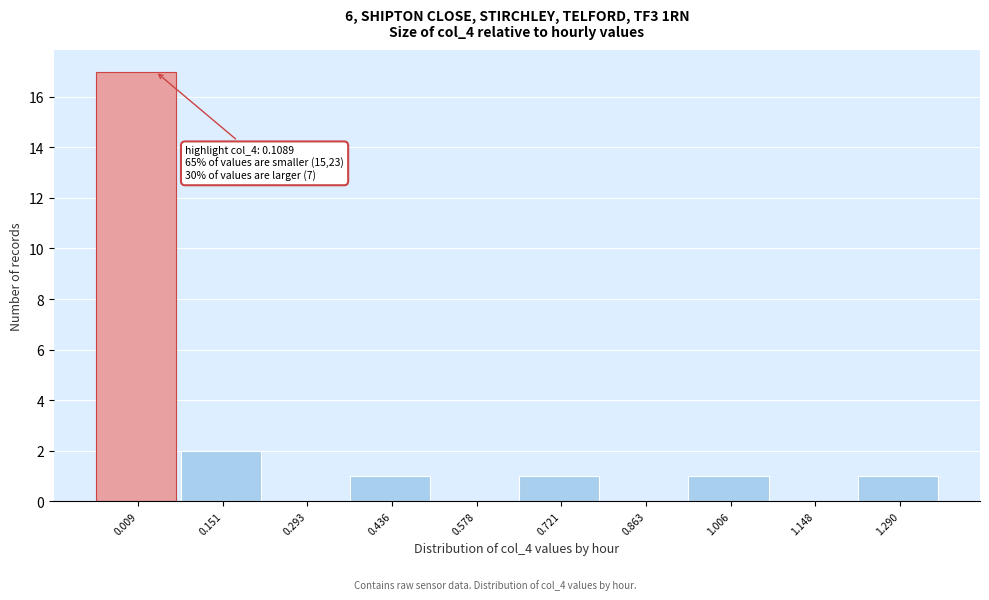

Reading left to right, extract all data points from this chart.

0.009=17	0.151=2	0.293=0	0.436=1	0.578=0	0.721=1	0.863=0	1.006=1	1.148=0	1.290=1